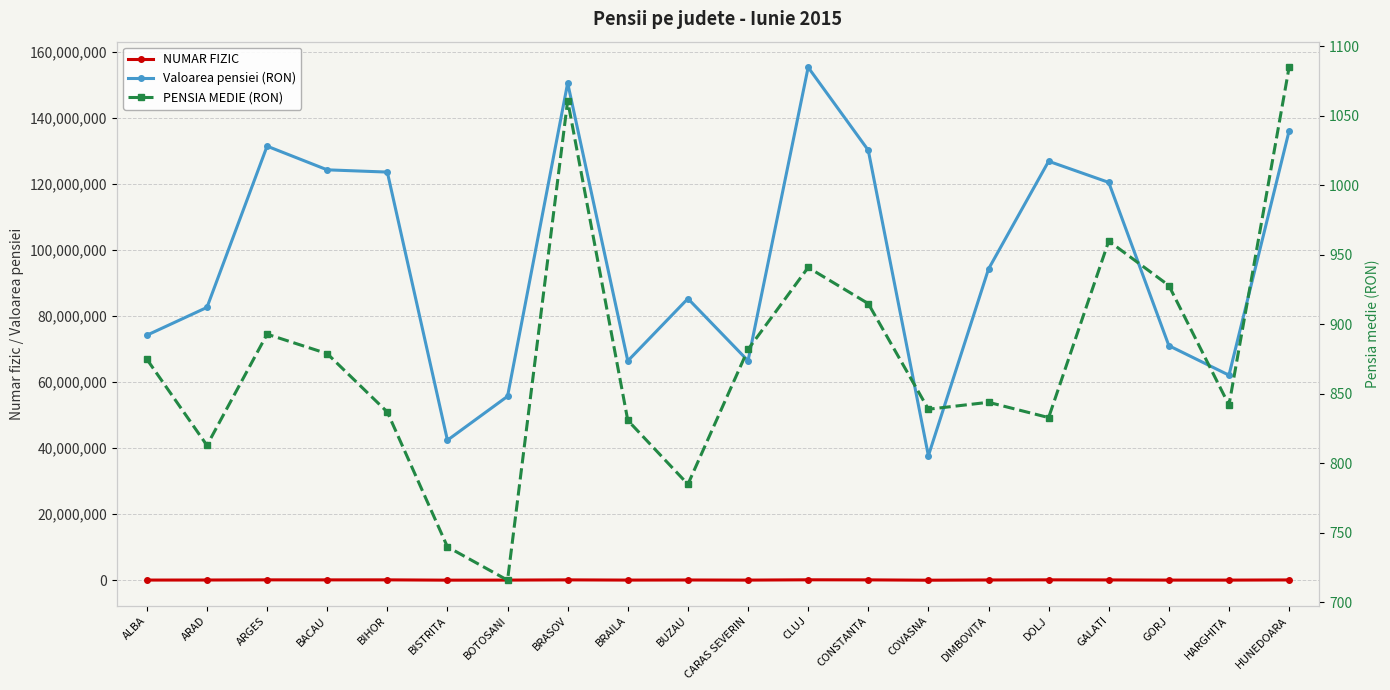

What is the minimum value shown in the chart?

716